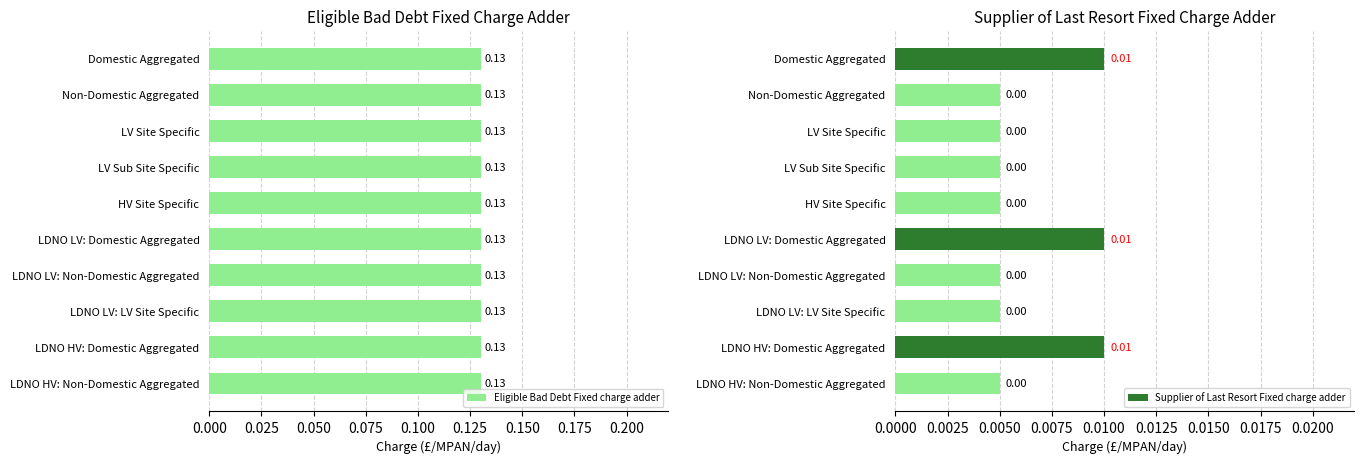

Rank the series at 0.175 from lowest to highest value.

Supplier of Last Resort Fixed charge adder, Eligible Bad Debt Fixed charge adder